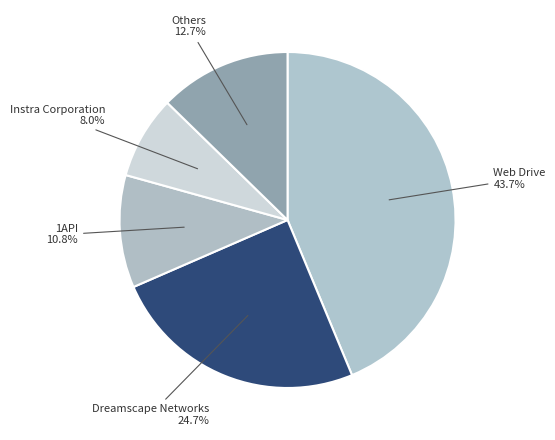

Rank the categories by value from highest to lowest.

Web Drive, Dreamscape Networks, Others, 1API, Instra Corporation